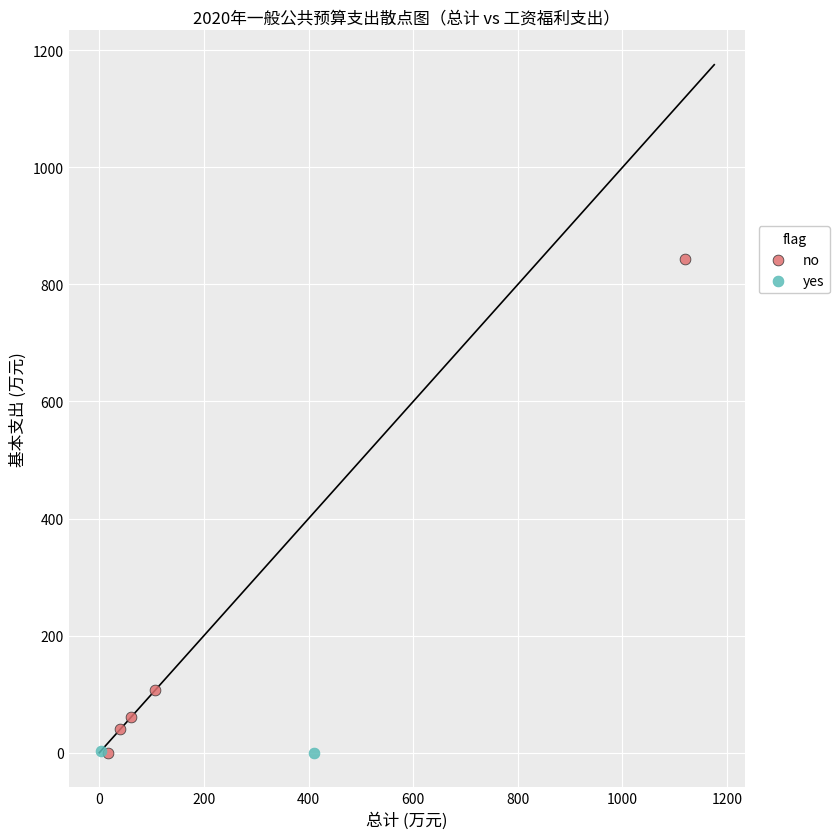

What are all the series names shown in the legend?

no, yes